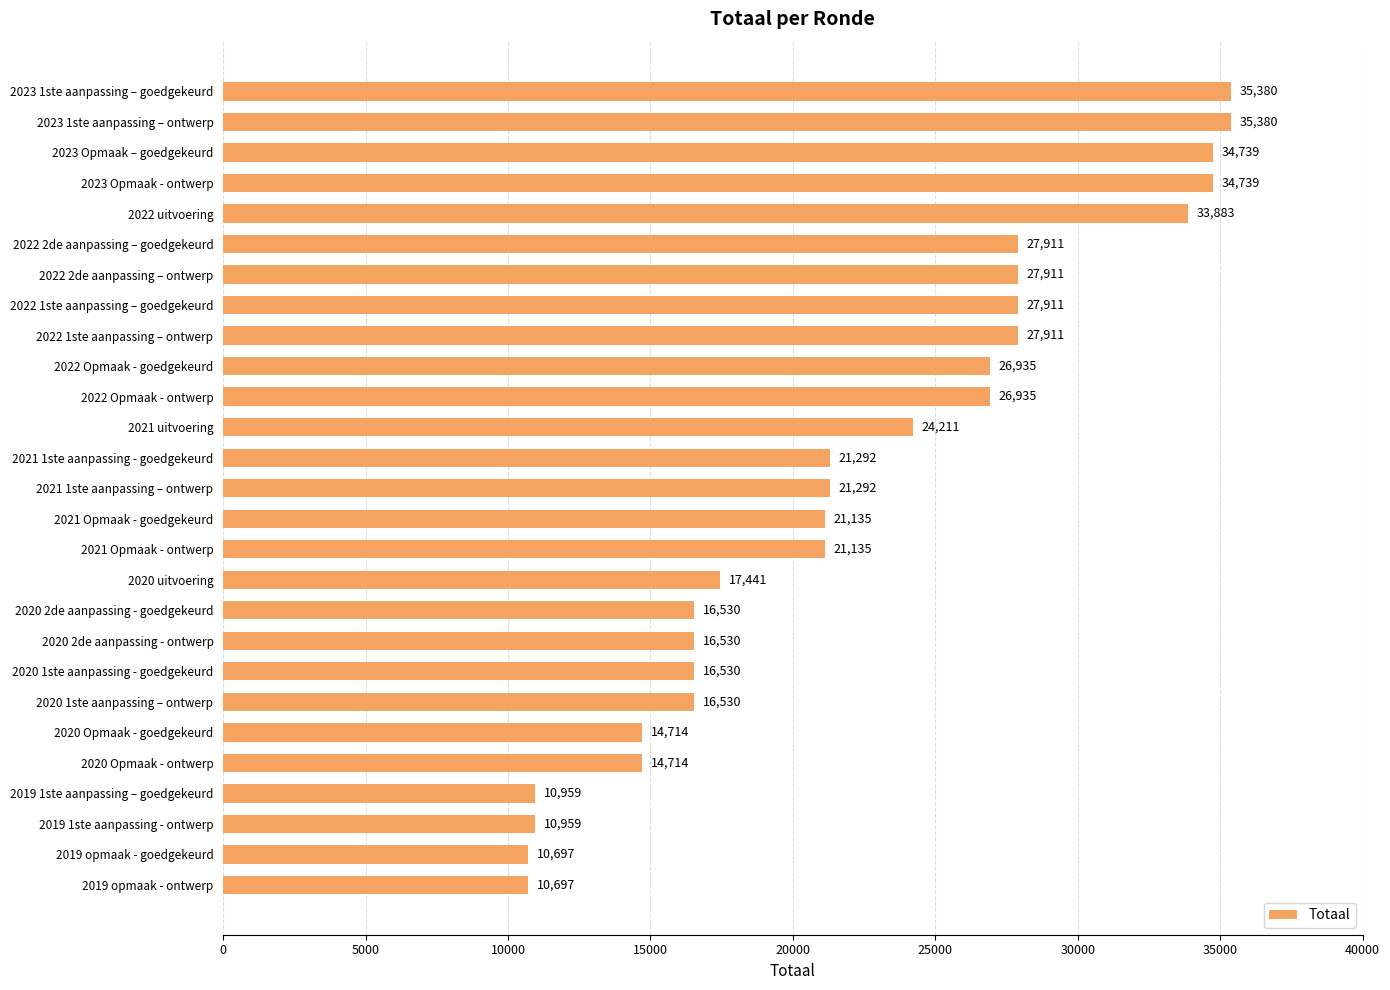

What is the label of the 1st bar from the bottom?

2019 opmaak - ontwerp